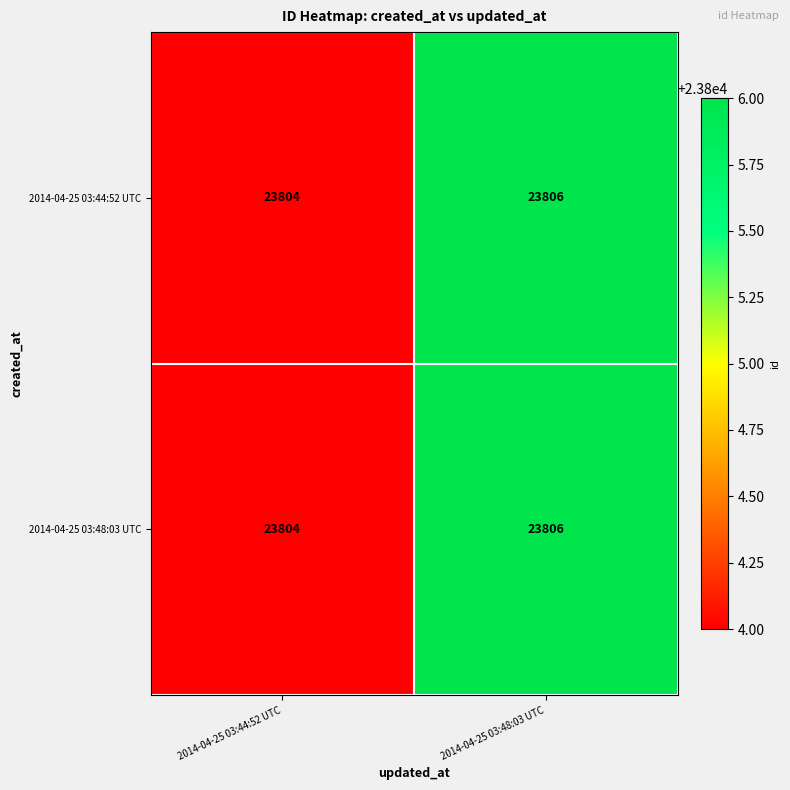

True or false: 2014-04-25 03:44:52 UTC has a value of 23806 at 2014-04-25 03:48:03 UTC.

True